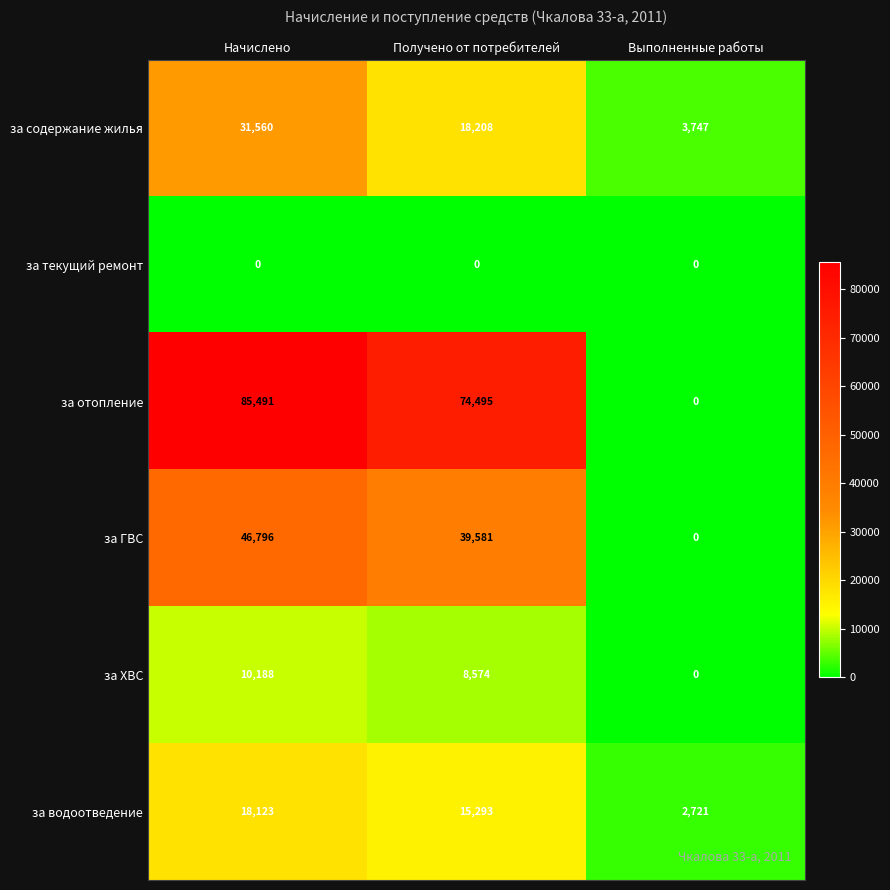

What is the spread (max minus min) of values at Получено от потребителей?

74495